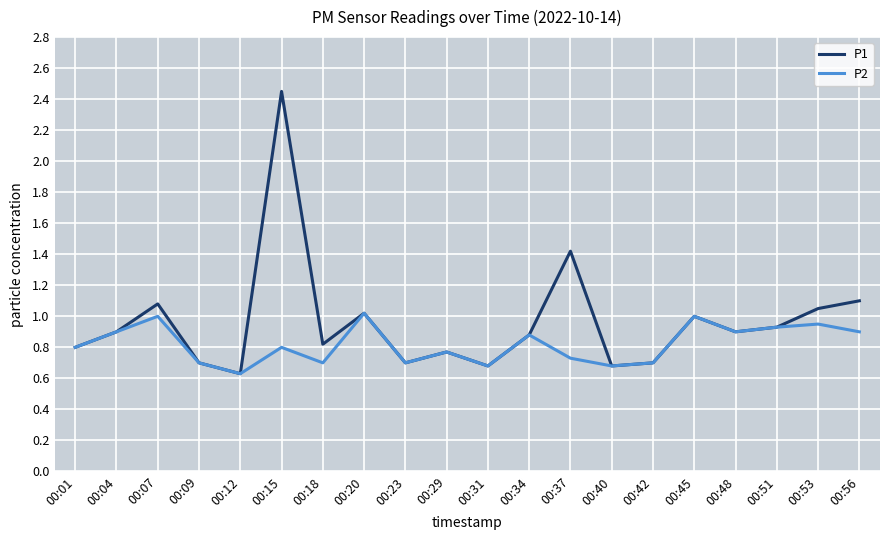

True or false: P1 has a value of 1.2 at 00:31.

False